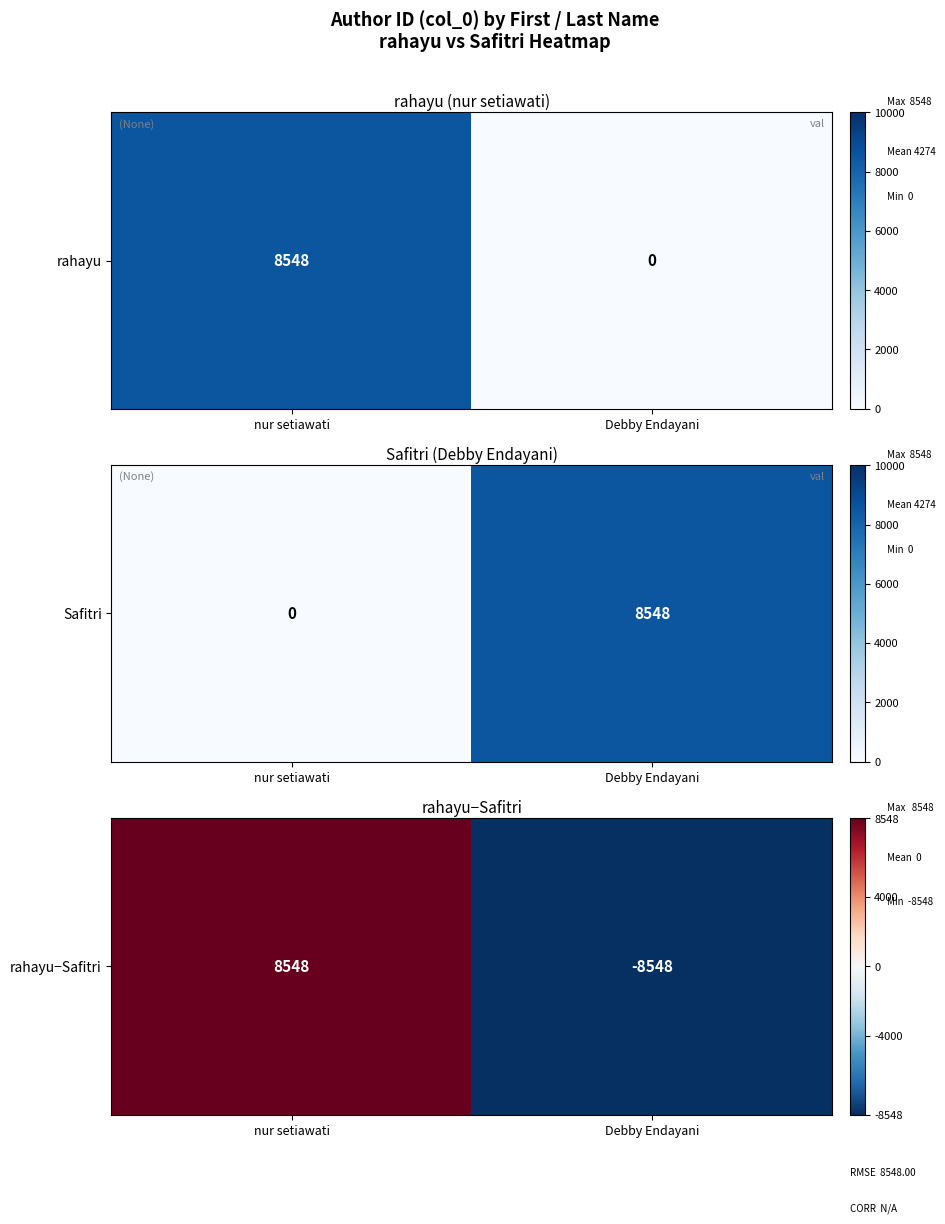

What is the change in value from nur setiawati to Debby Endayani?

-17096